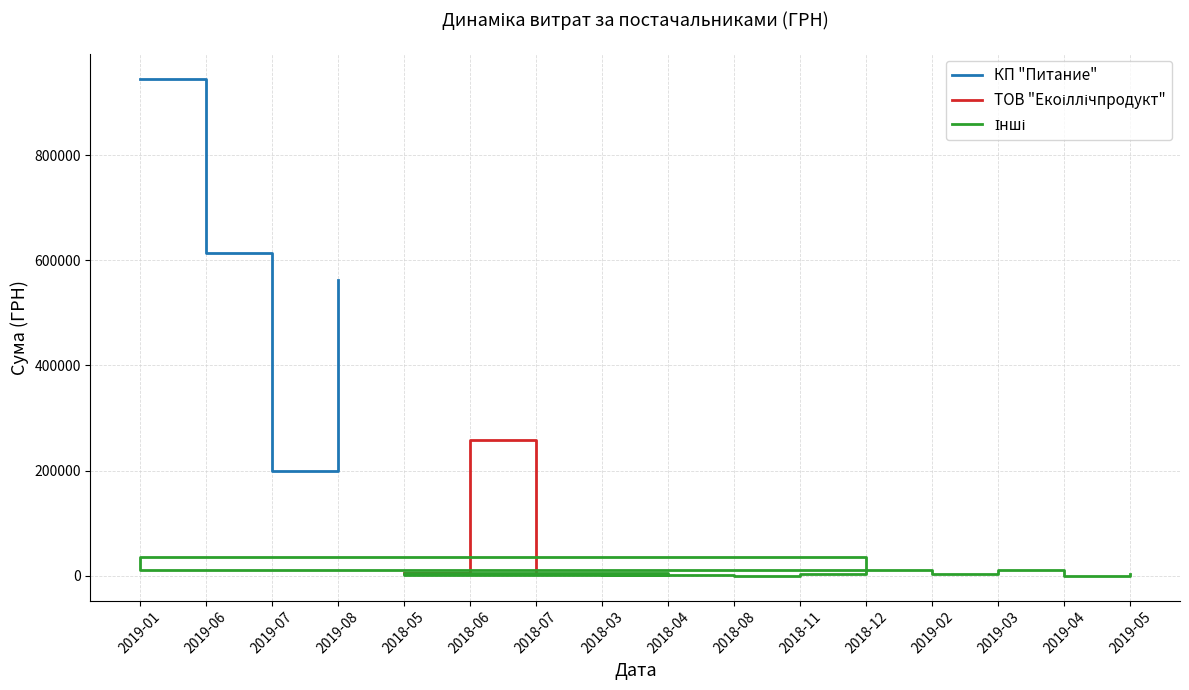

At which category does КП "Питание" reach its first local valley?

2019-07